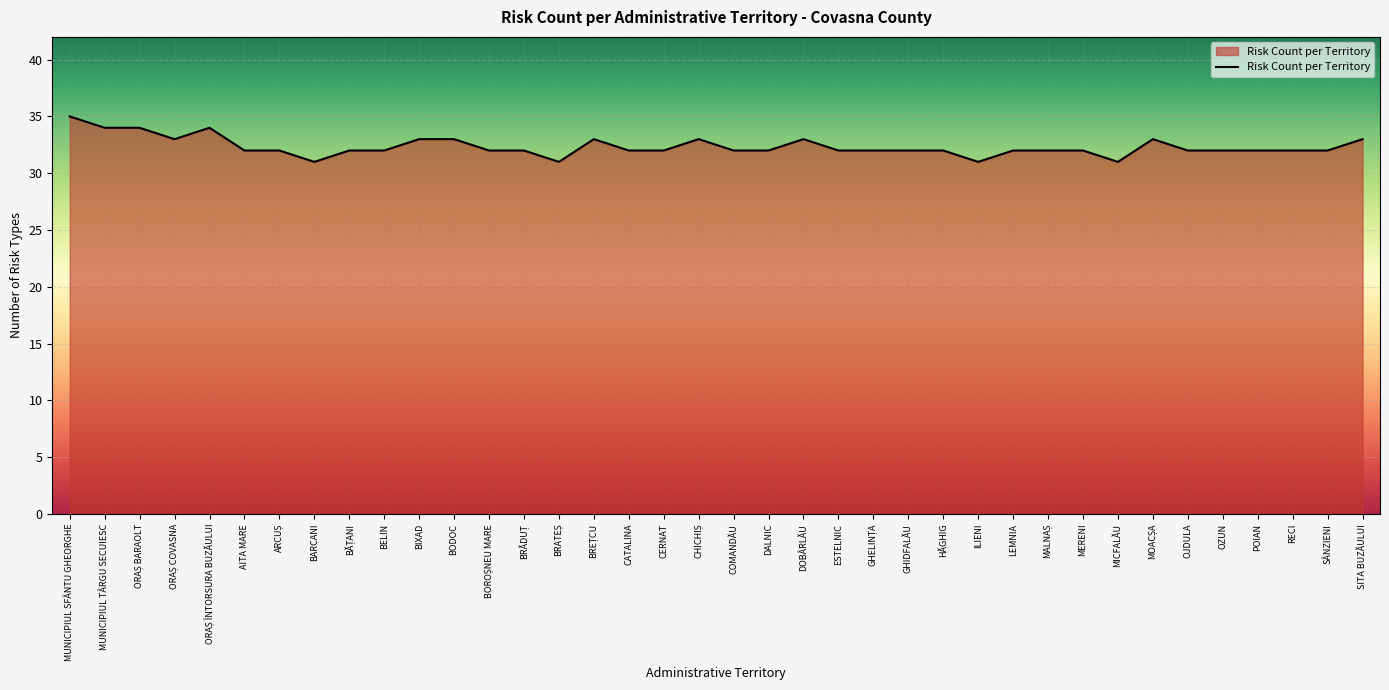

What is the ratio of the value at AITA MARE to the value at DALNIC?

1.0